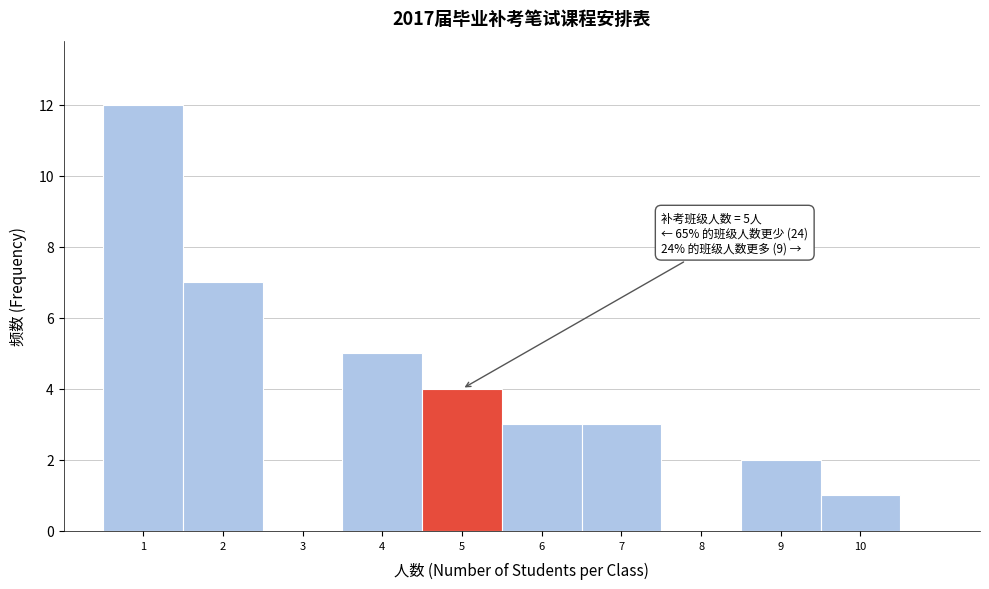

Over which range of the x-axis is the bar tallest?

0.5 to 1.5